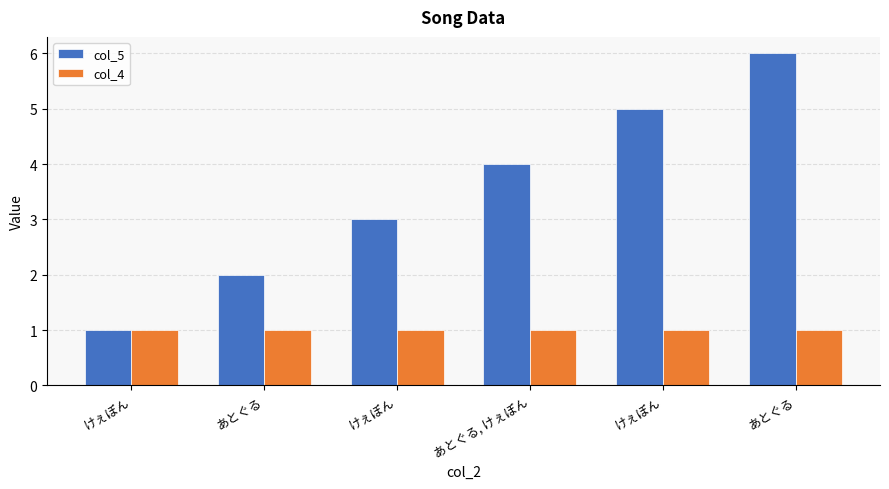

What is the value of the col_4 bar at the 1st from the left?

1